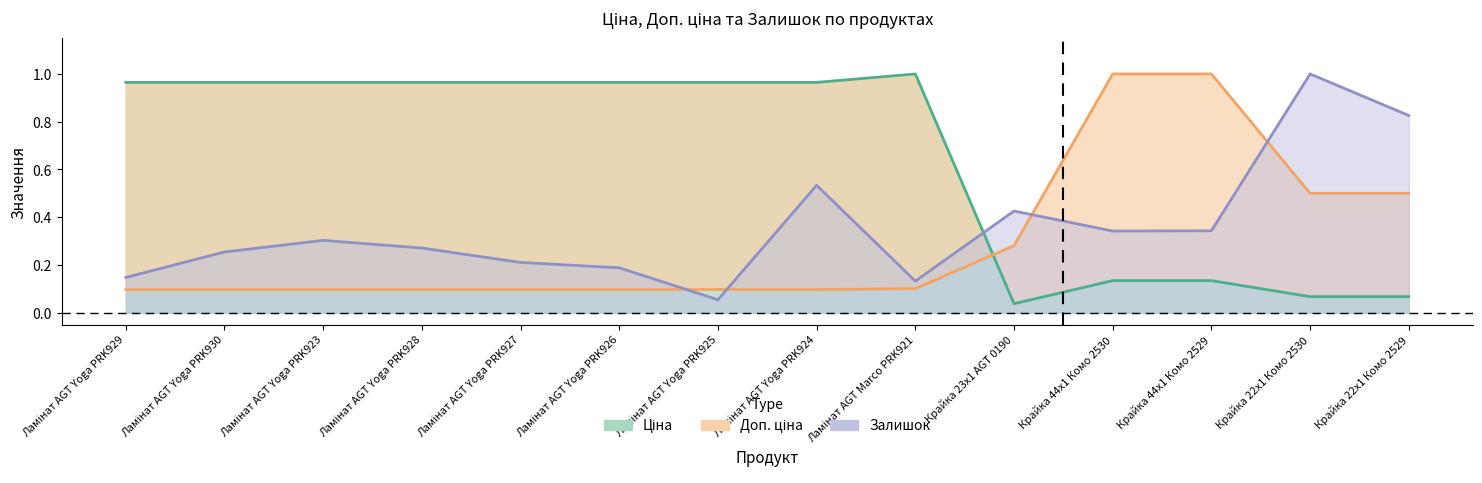

Between which two adjacent categories do Залишок and Доп. ціна first intersect?

Ламінат AGT Yoga PRK926 and Ламінат AGT Yoga PRK925